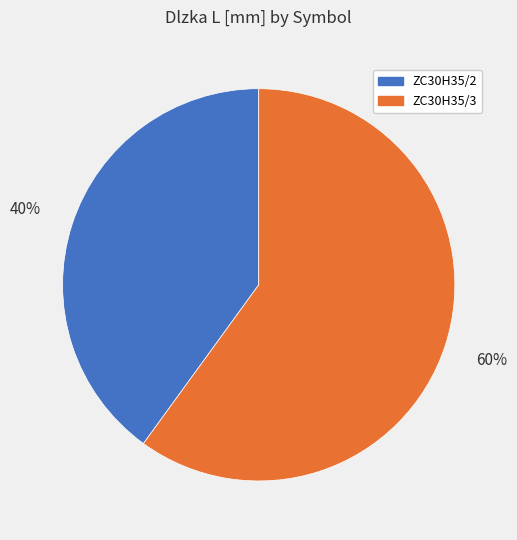

Which slice is the smallest?

ZC30H35/2